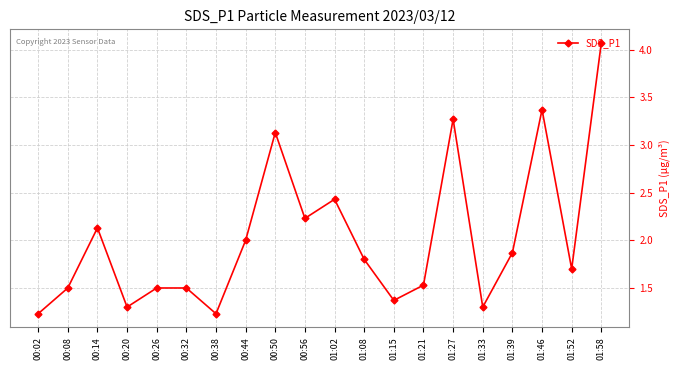

What is the sum of all values?

40.5